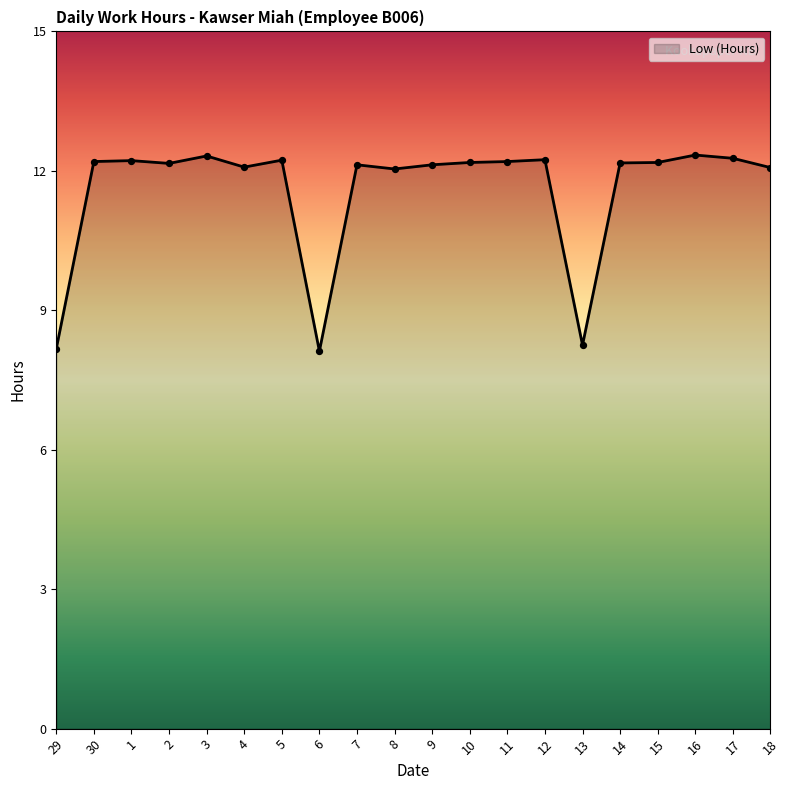

Approximately how many times larger is the value at 7 compared to 2?

1.0